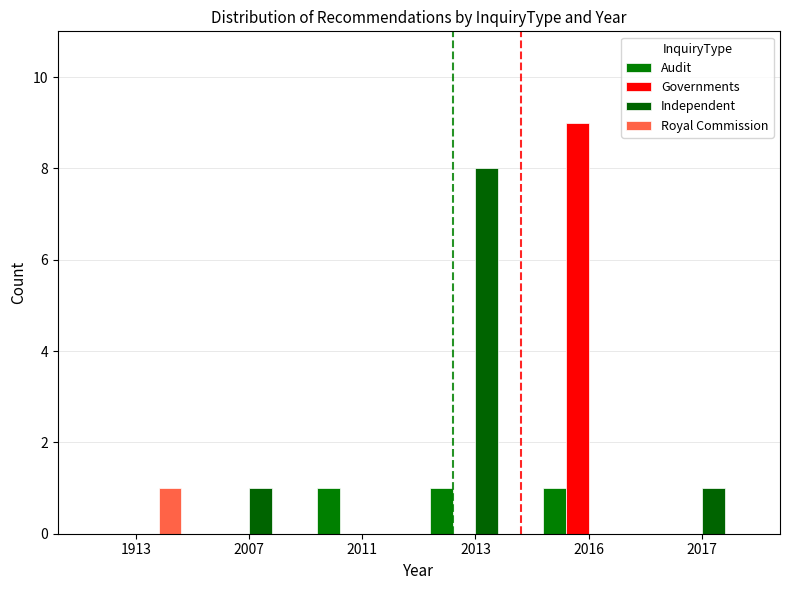

At which category is the sum across all series the highest?

2016